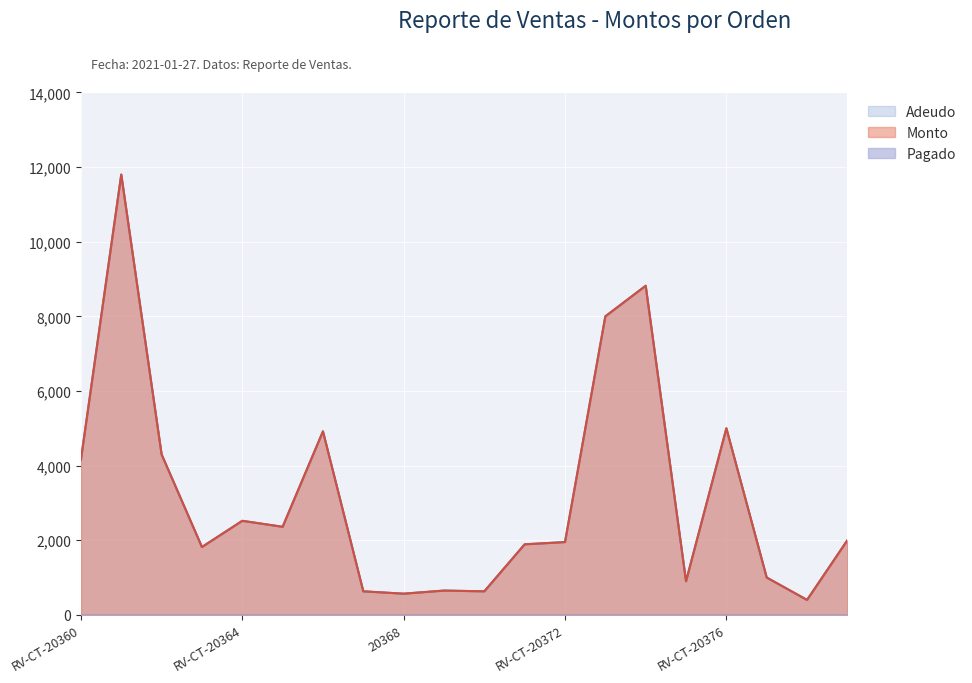

What is the maximum value shown in the chart?

11800